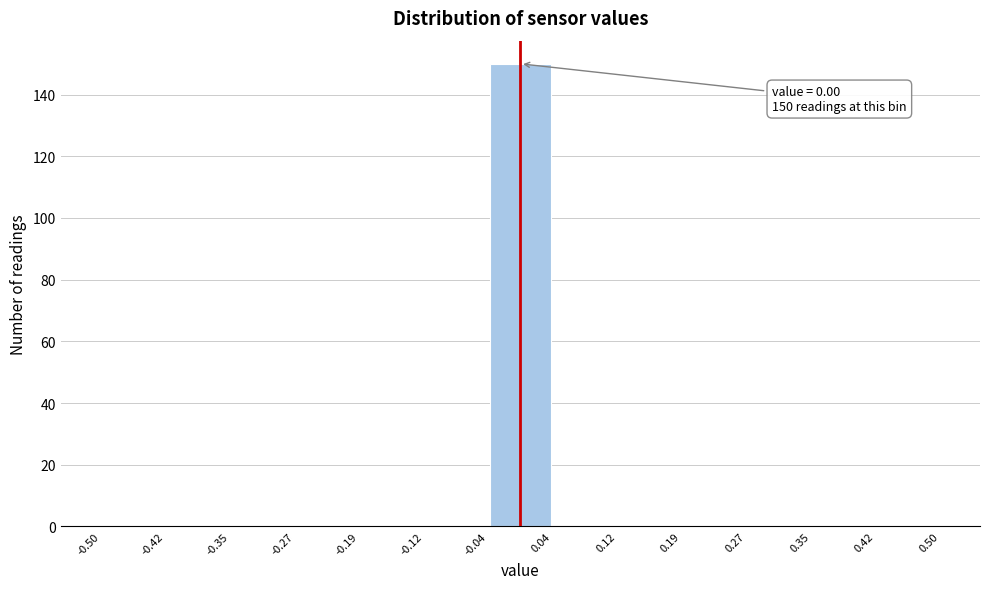

Which range on the x-axis has the tallest bar?

-0.04 to 0.04